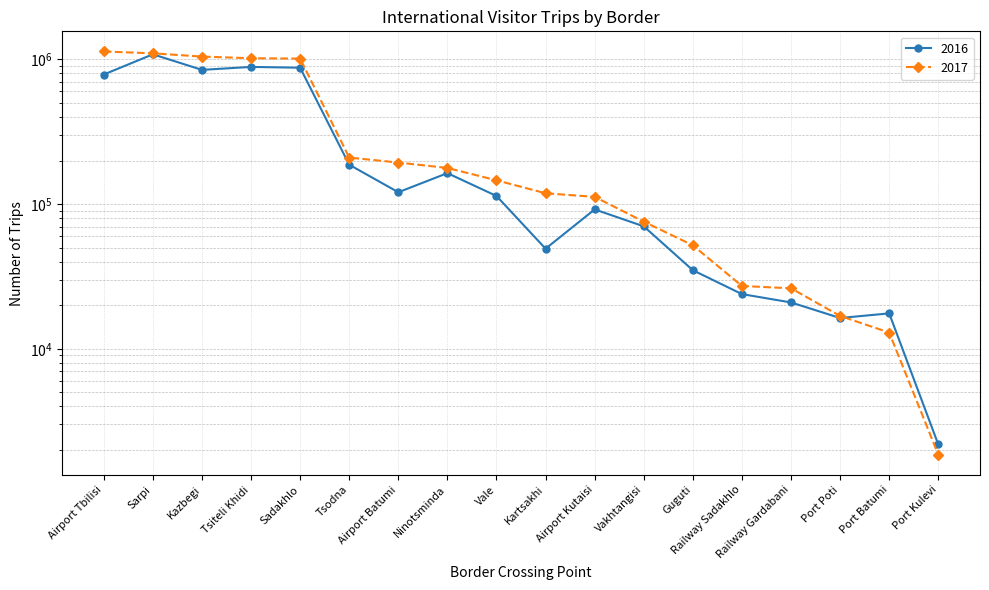

The value of 2017 at Port Kulevi is 1857. True or false?

True